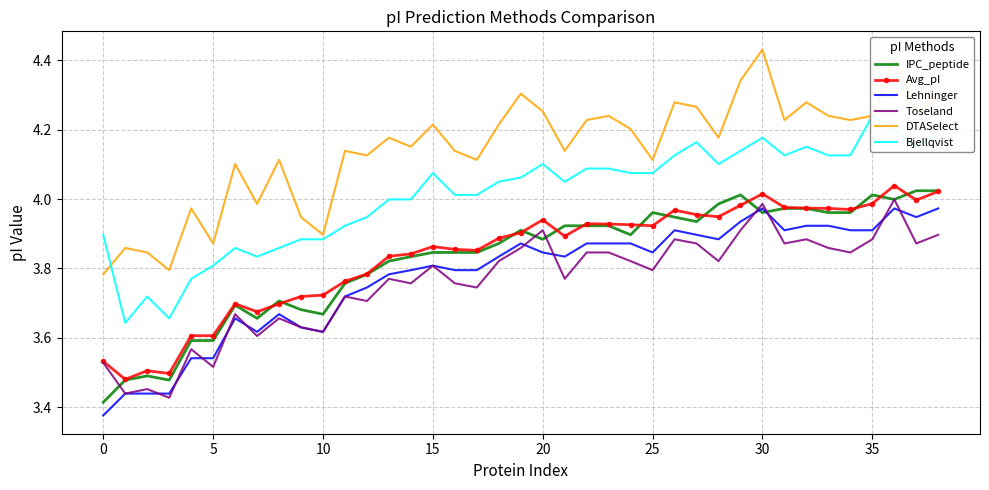

Which category has the highest value across all series?

30